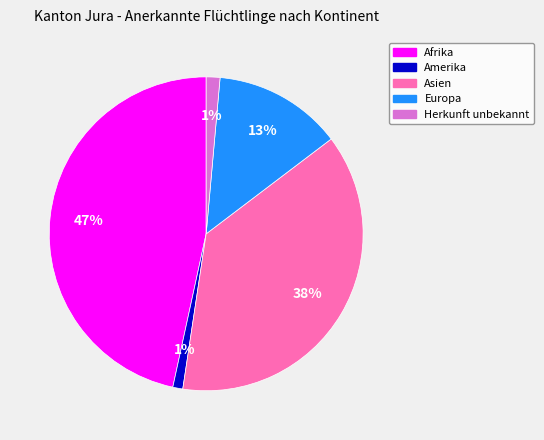

Do Afrika and Herkunft unbekannt together represent more than half of the pie?

No